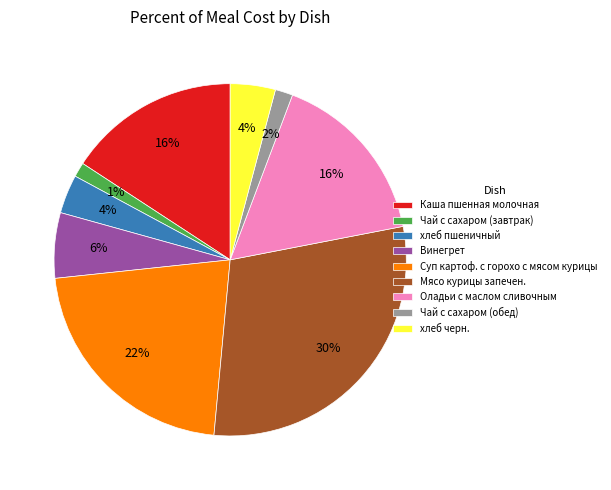

Which has a higher value, Каша пшенная молочная or Чай с сахаром (обед)?

Каша пшенная молочная